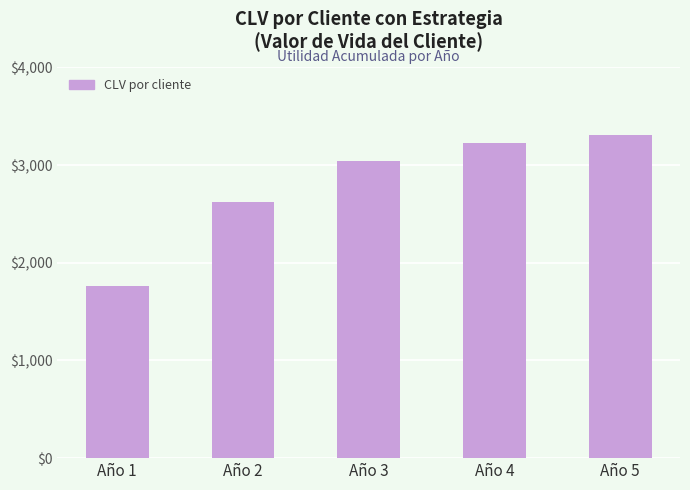

At which category does the chart reach its minimum across all series?

Año 1